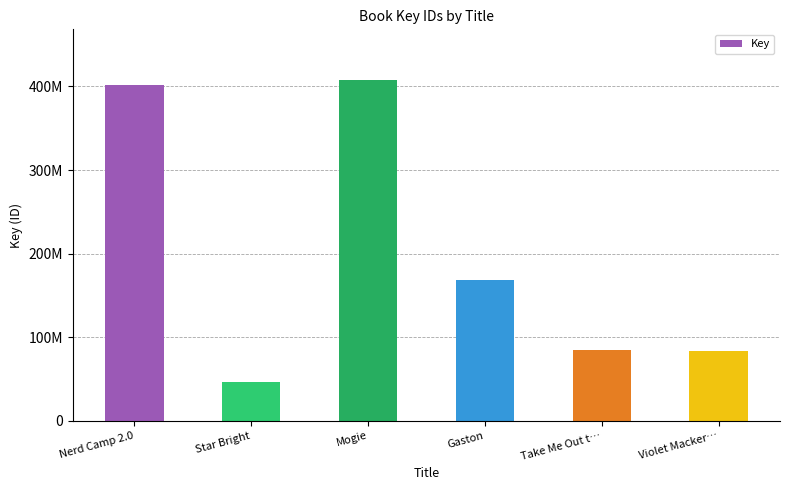

Reading right to left, extract all data points from this chart.

Violet Macker…=83474844	Take Me Out t…=84995459	Gaston=168488454	Mogie=407250477	Star Bright=46035505	Nerd Camp 2.0=402317305